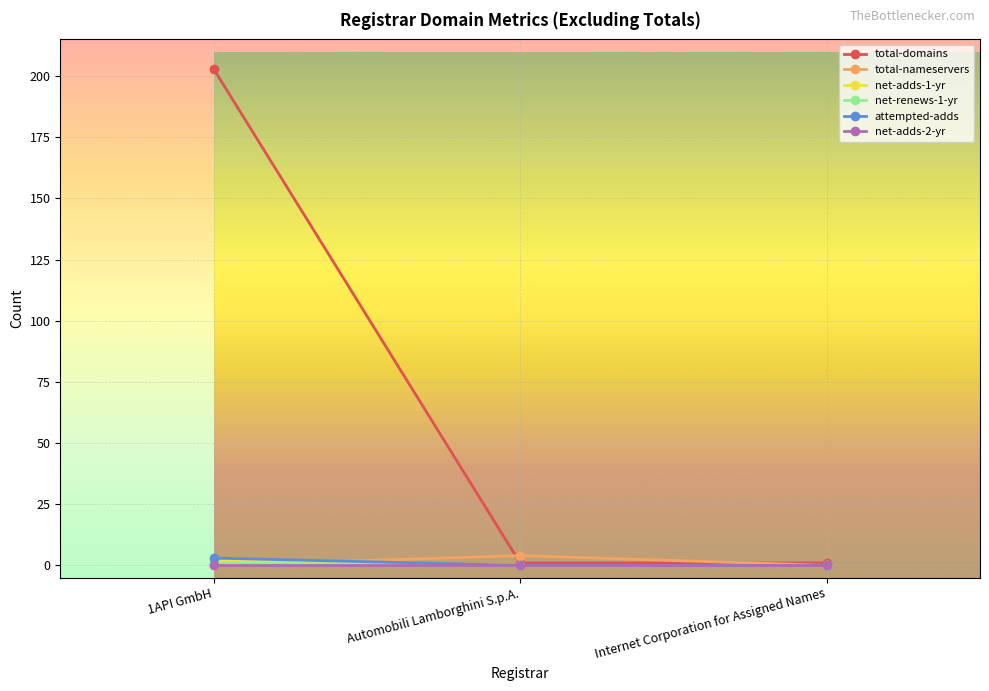

The total-domains series shows 1 at Internet Corporation for Assigned Names. True or false?

True